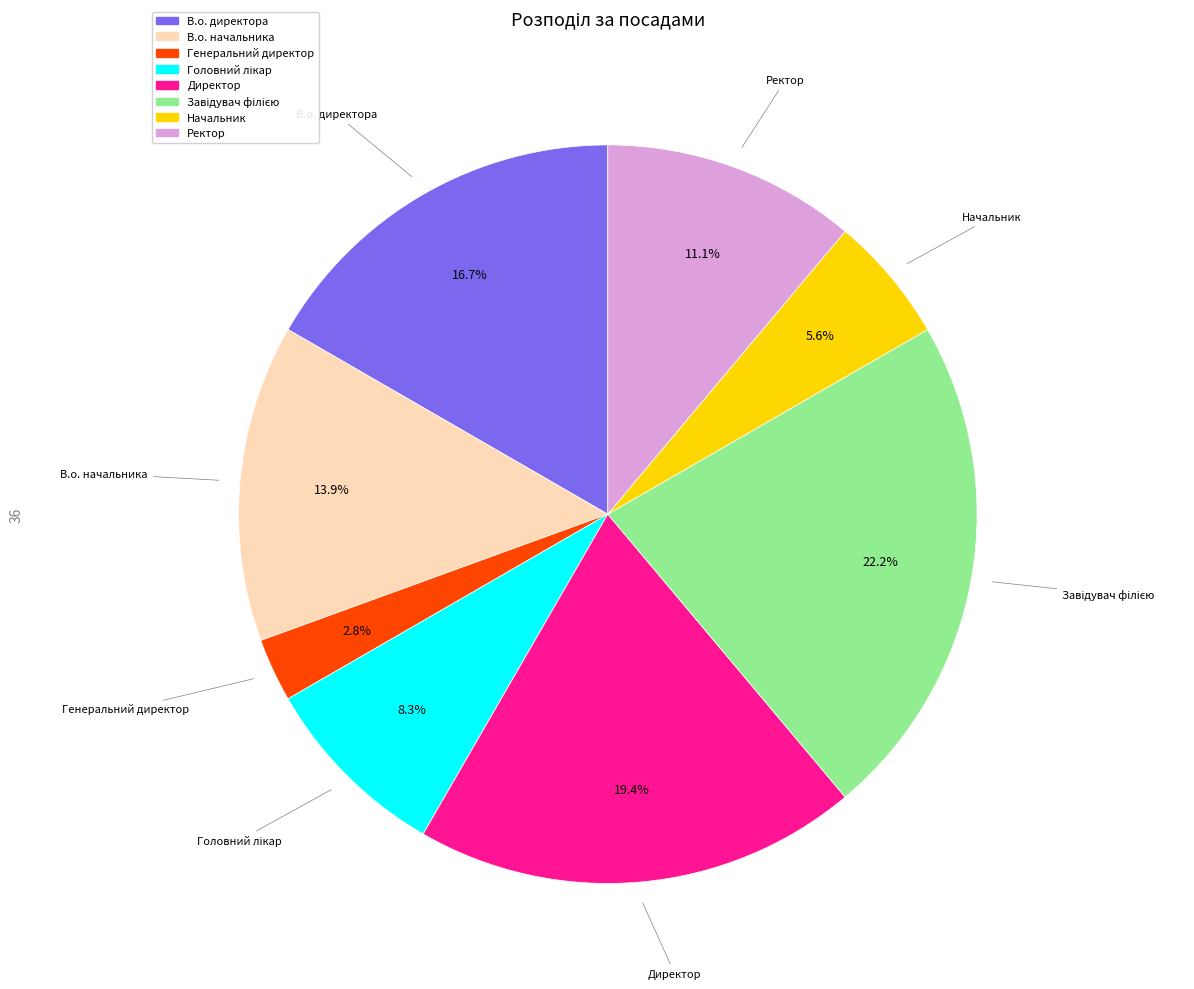

What percentage is NOT represented by В.о. начальника?

86.1%